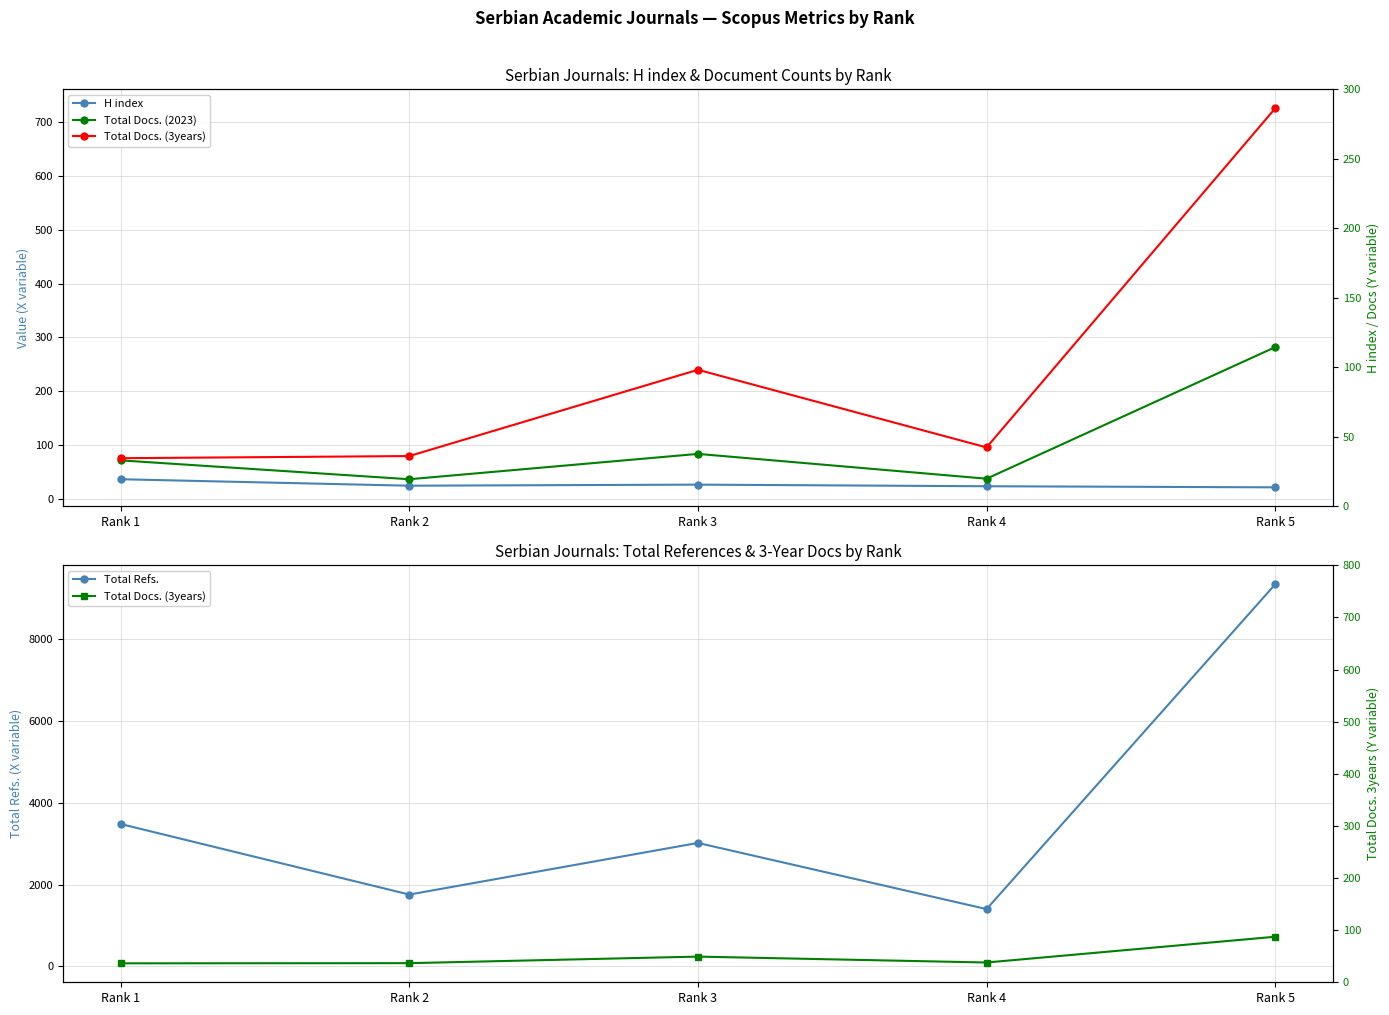

Does the chart have visible grid lines?

Yes